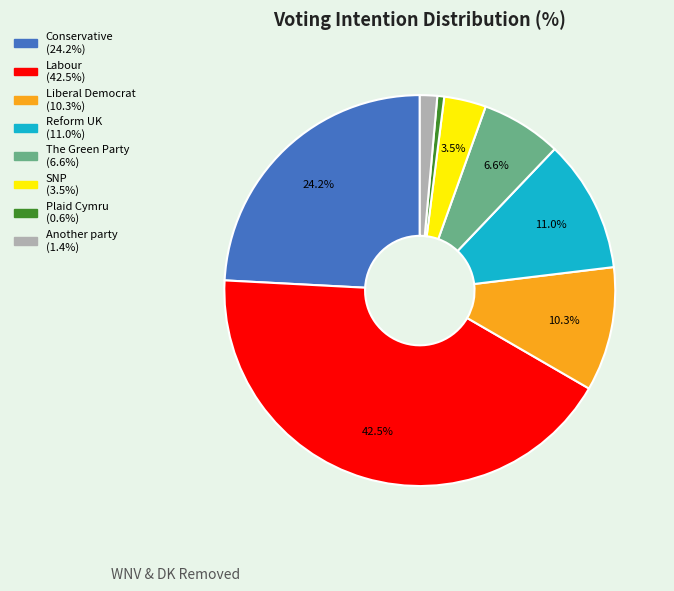

How many slices are in this pie chart?

8